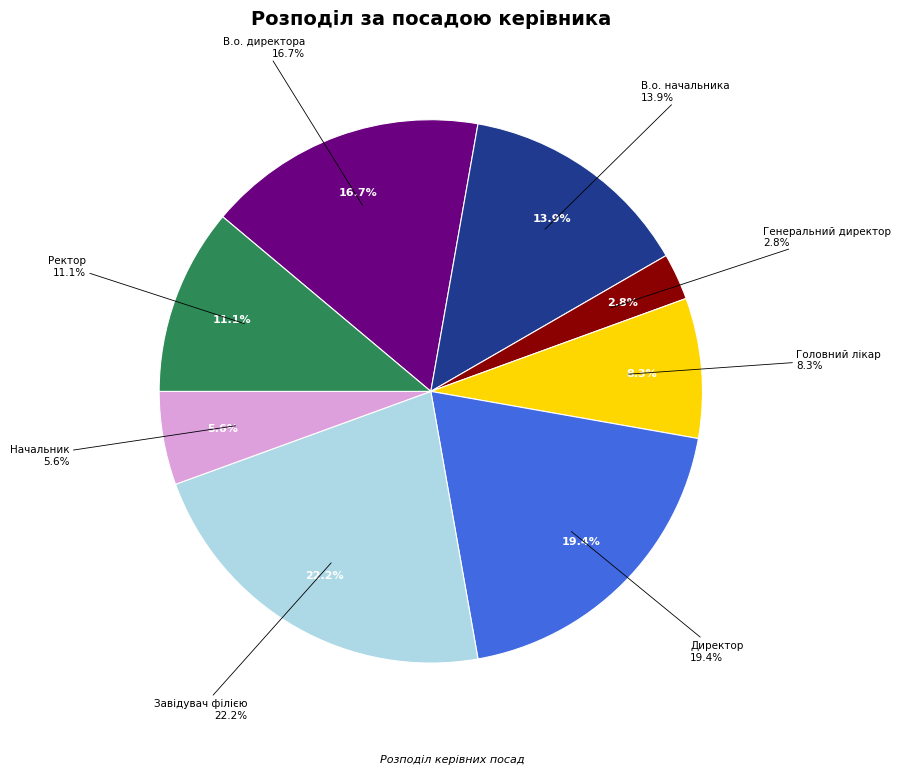

Count the number of slices in the pie.

8